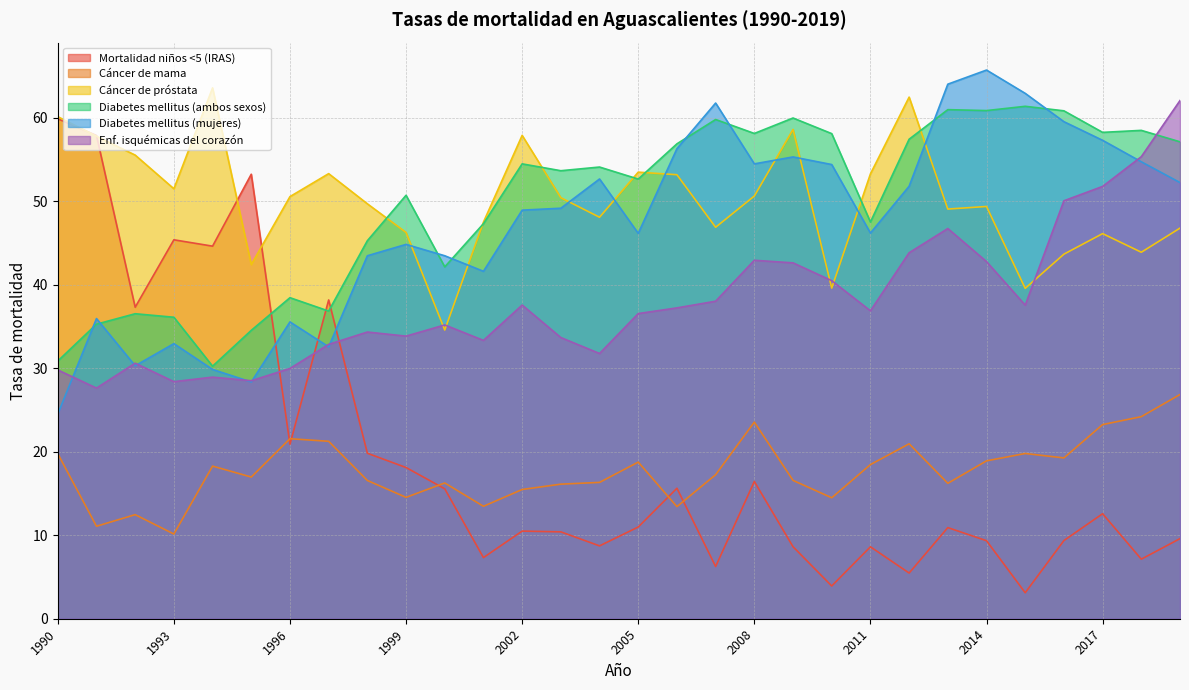

The Mortalidad niños <5 (IRAS) series shows 75.0 at 1994. True or false?

False